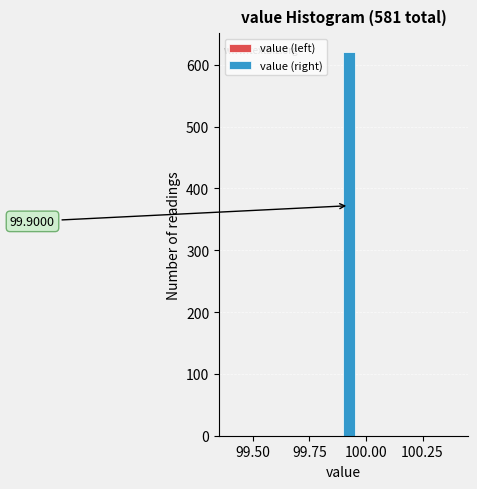

Read against the x-axis, roughly where is the centre of the tallest bar?

99.95